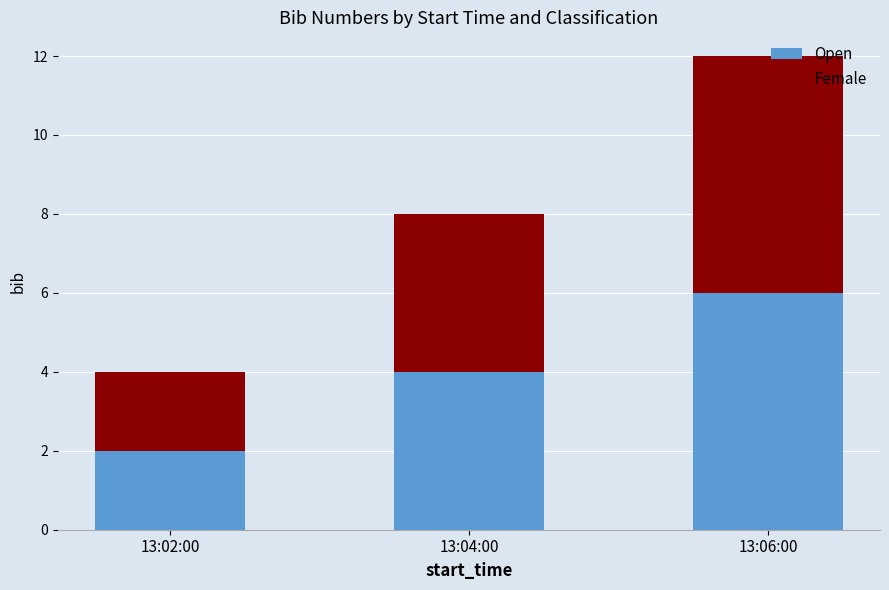

How many series are shown in this chart?

2